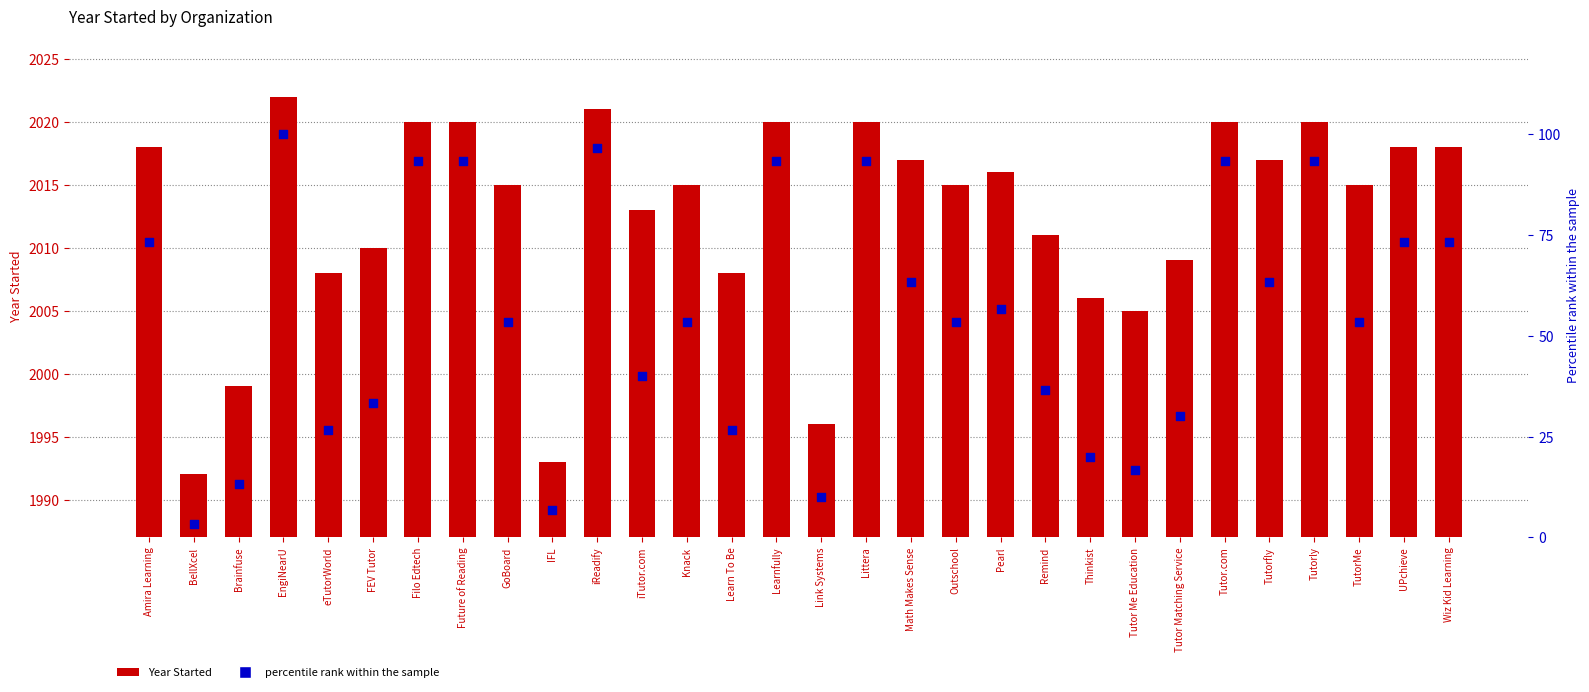

Which series contains the lowest Y value?

Percentile rank within the sample